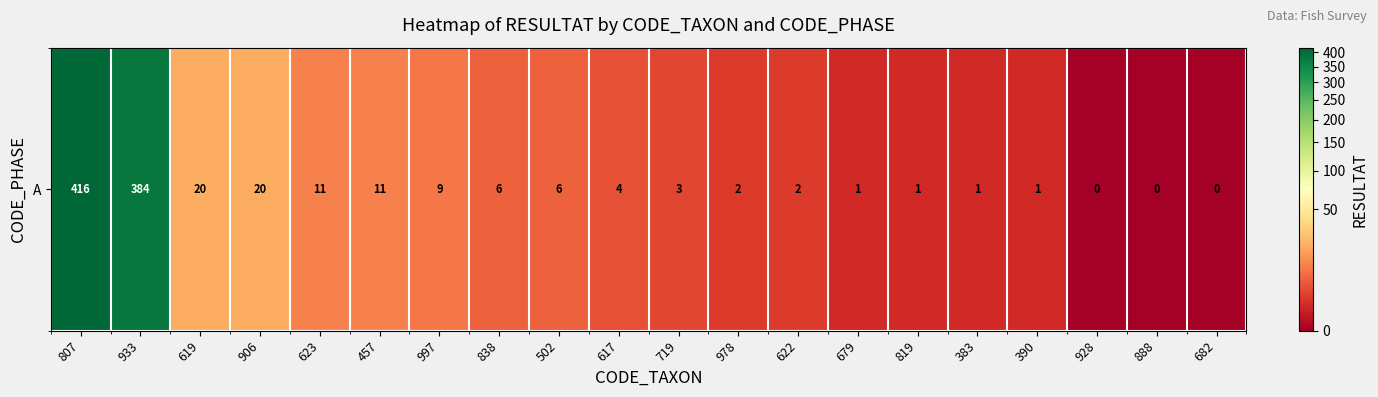

The value at 906 is 31. True or false?

False